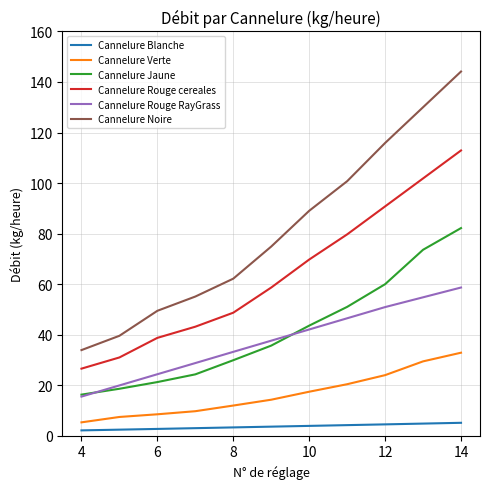

What is the greatest value displayed?

144.1